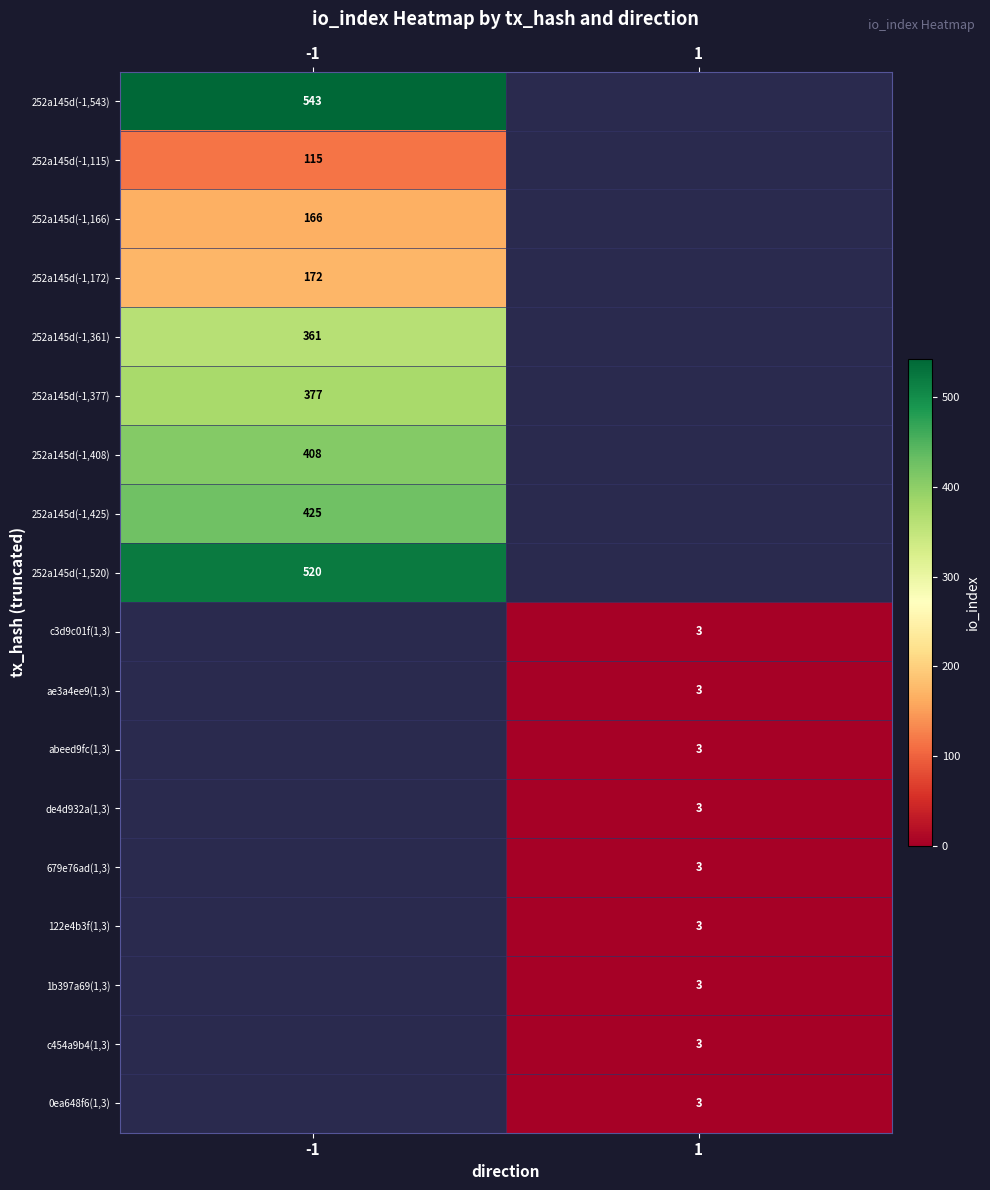

The value of 252a145d(-1,166) at -1 is 166. True or false?

True